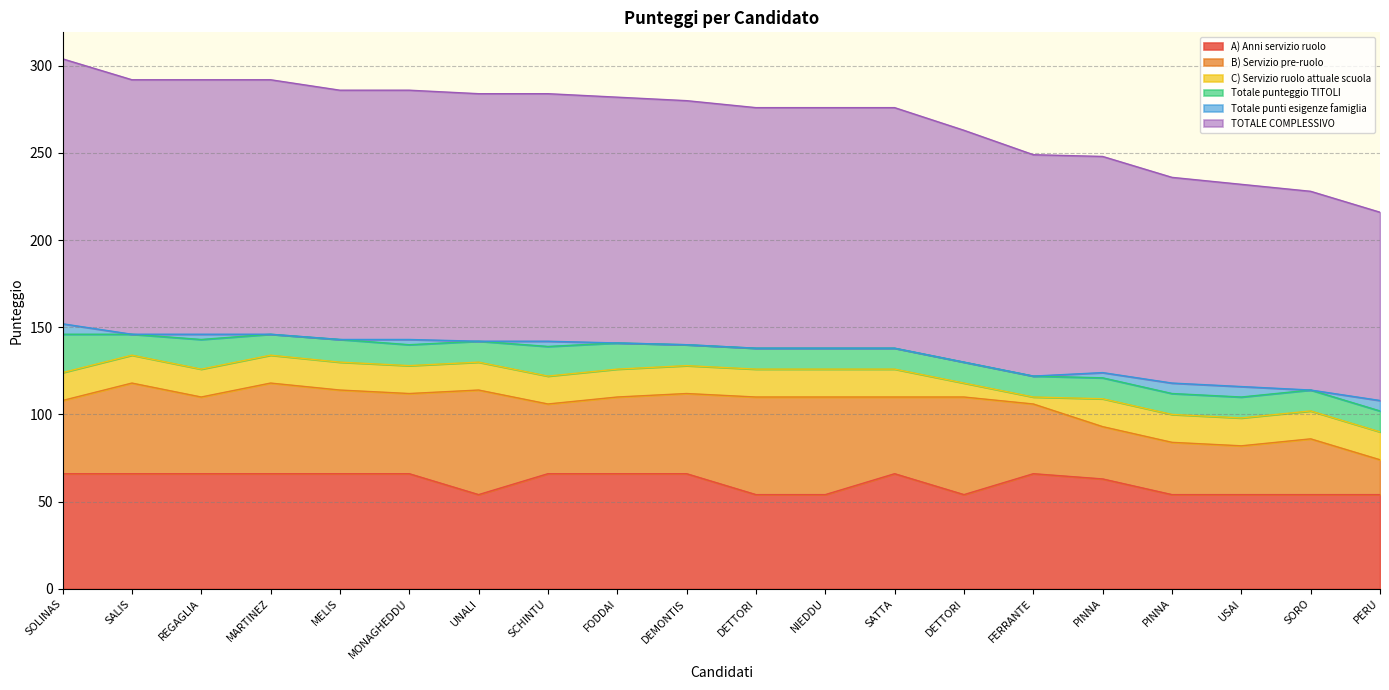

Rank the series at MELIS Maria Adelmina from highest to lowest value.

TOTALE COMPLESSIVO, A) Anni servizio ruolo, B) Servizio pre-ruolo, C) Servizio ruolo attuale scuola, Totale punteggio TITOLI, Totale punti esigenze famiglia